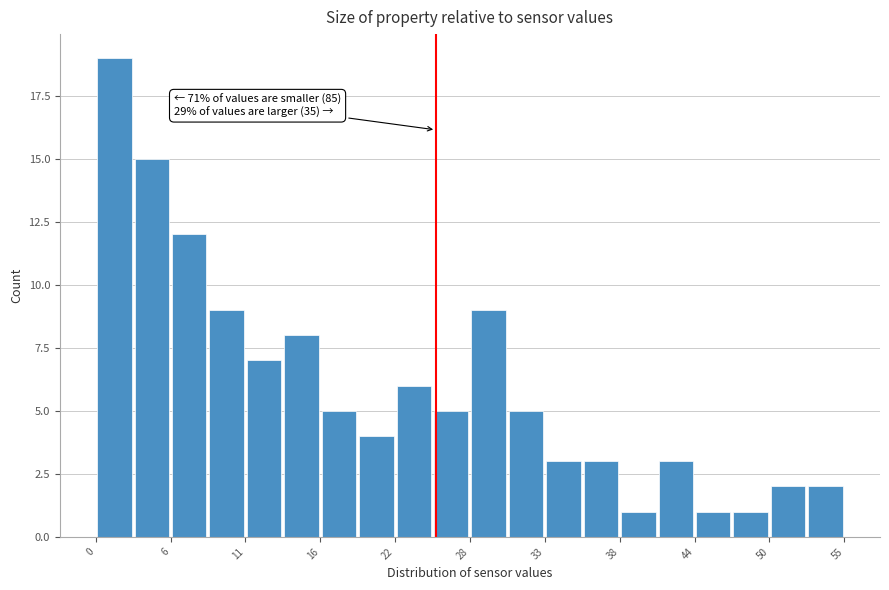

Read against the x-axis, roughly where is the centre of the tallest bar?

1